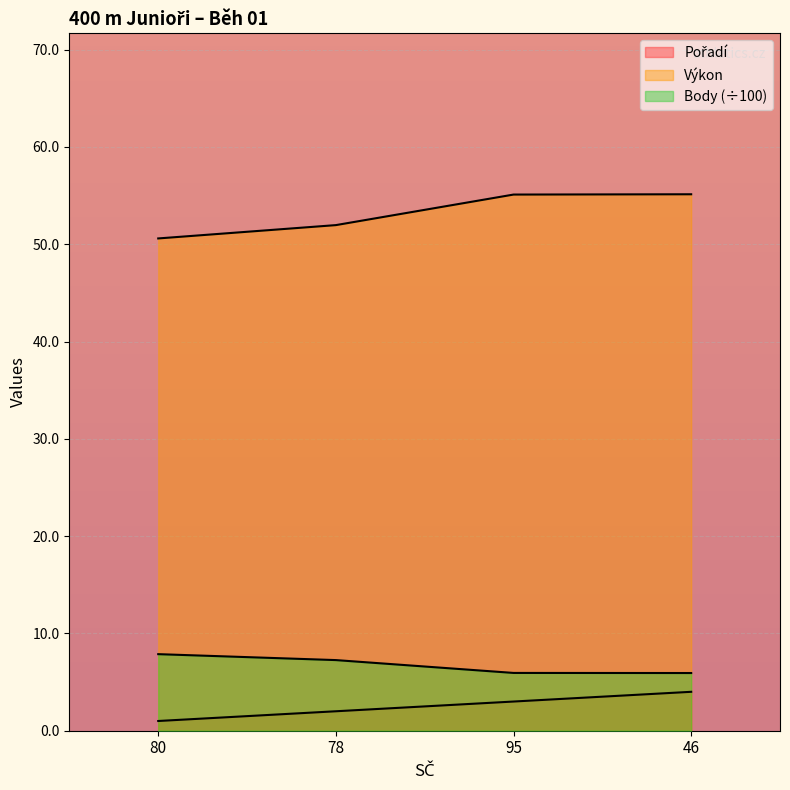

How many lines are shown in the chart?

3